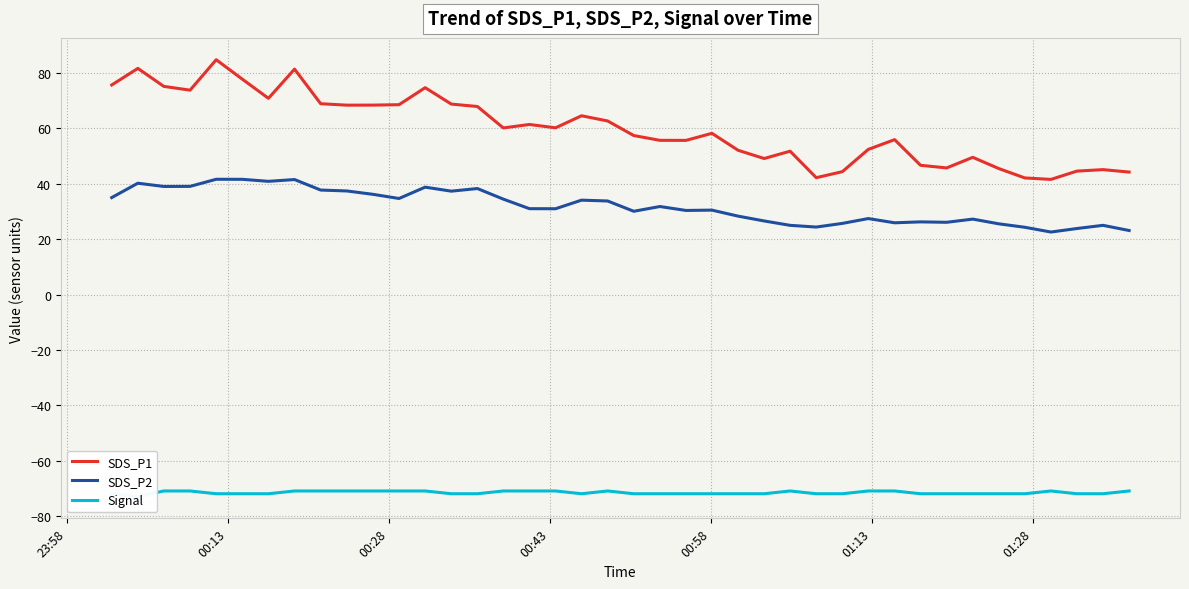

How many data points does each series have?

40